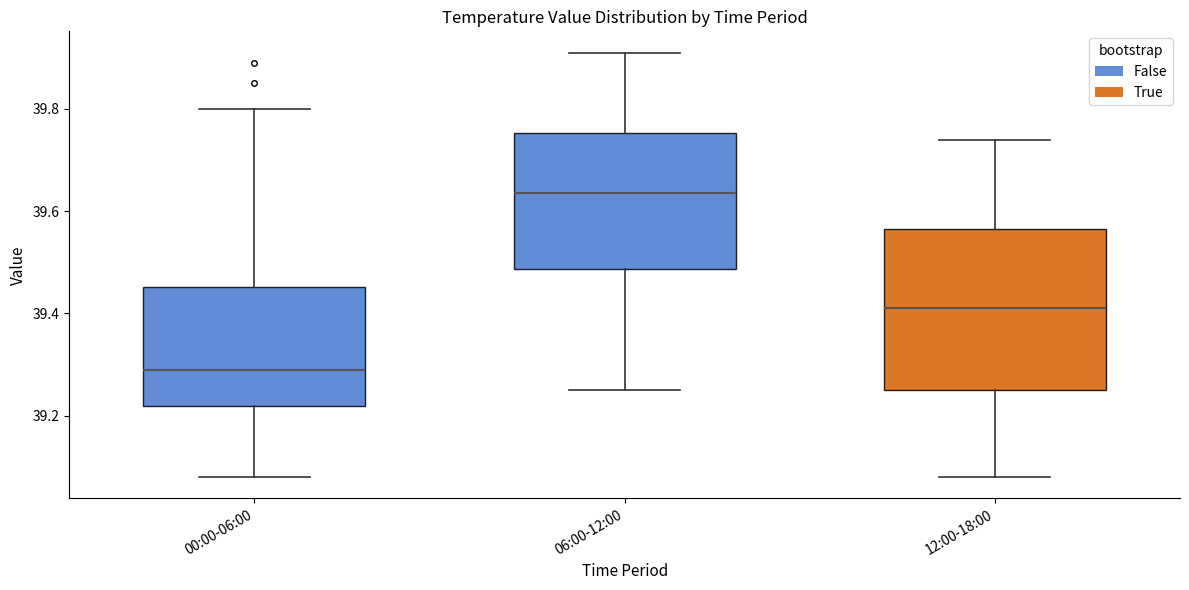

Reading left to right, read every box against the y-axis: the position of its median line, the range the box covers, and the ends of its whiskers. The values are not printed on the chart, so give them approximately, as read against the axis.

00:00-06:00: median 39.30, box 39.22 to 39.46, whiskers 39.08 to 39.80
06:00-12:00: median 39.64, box 39.48 to 39.76, whiskers 39.26 to 39.92
12:00-18:00: median 39.42, box 39.26 to 39.56, whiskers 39.08 to 39.74